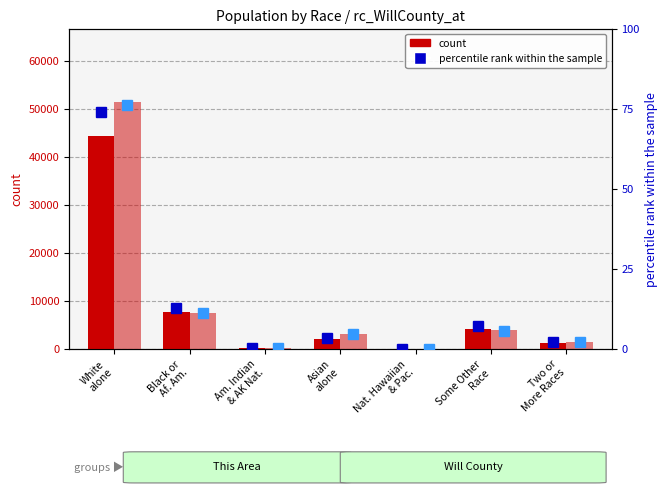

Which series changed the most between White
alone and Two or
More Races?

Will County count (÷10)